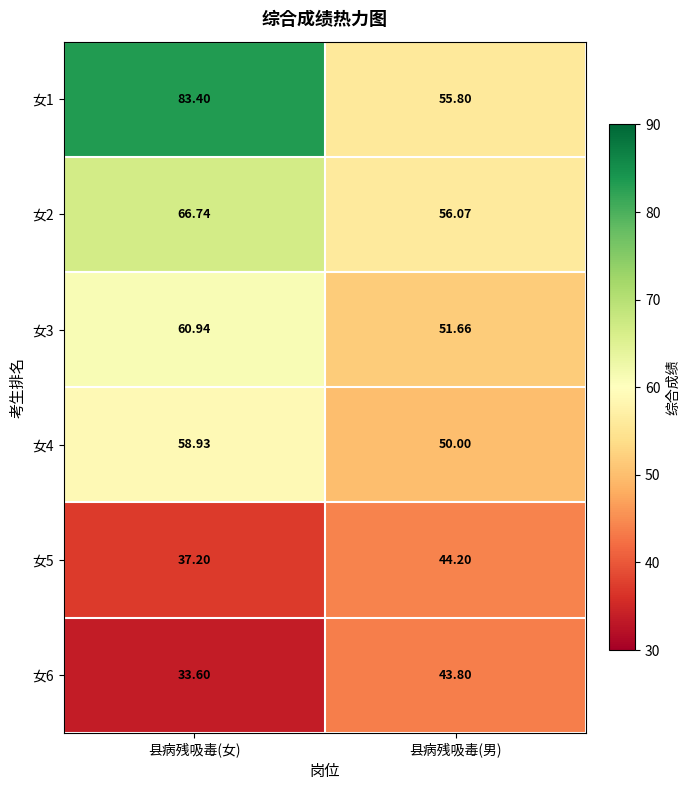

Which category has the highest value across all series?

县病残吸毒(女)